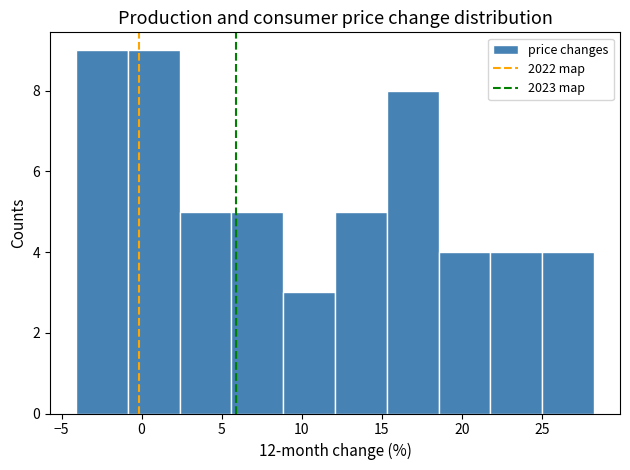

How tall is the bar that spans 9.0 to 12.0 on the x-axis? Neither the bar edges nor the heights are printed on the chart, so give them approximately, as read against the axes.

3